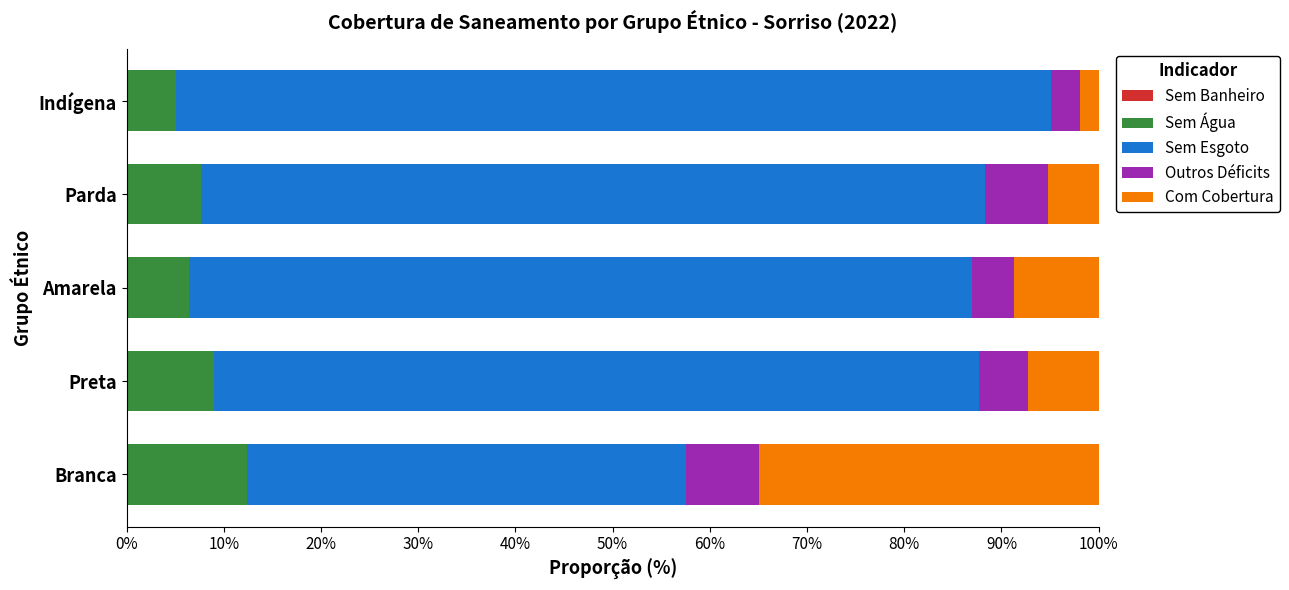

Count the number of categories in the chart.

5